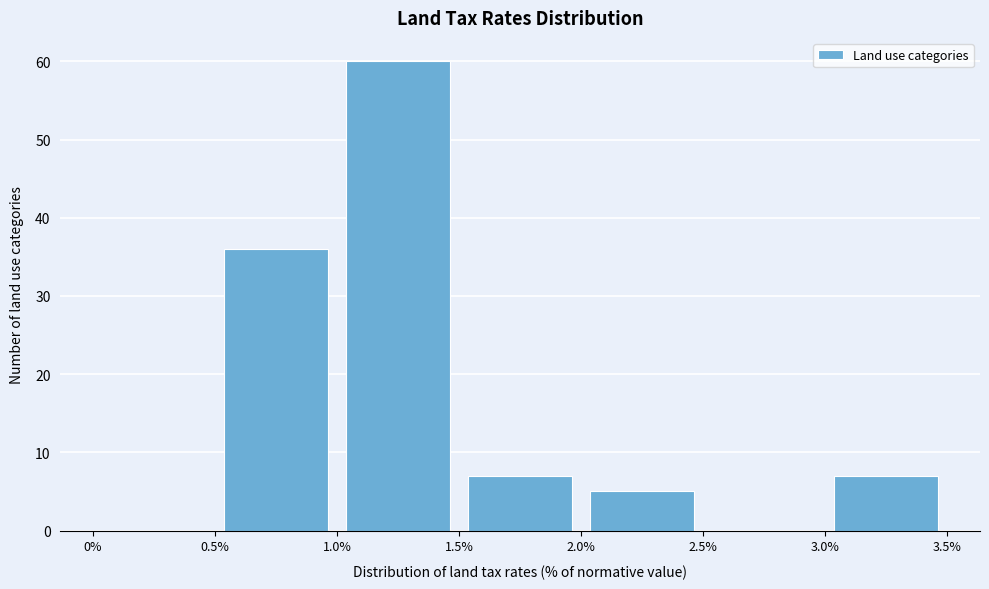

Over which range of the x-axis is the bar tallest?

1.0% to 1.5%